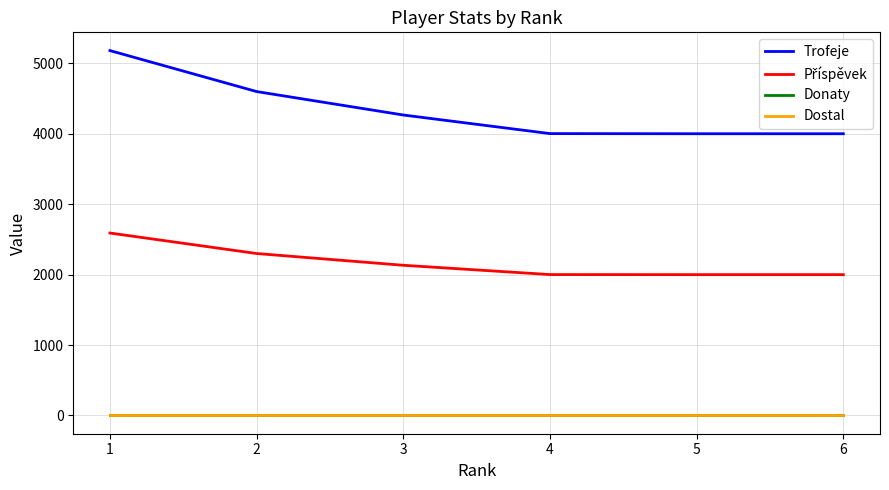

Rank the series at 4 from highest to lowest value.

Trofeje, Příspěvek, Donaty, Dostal